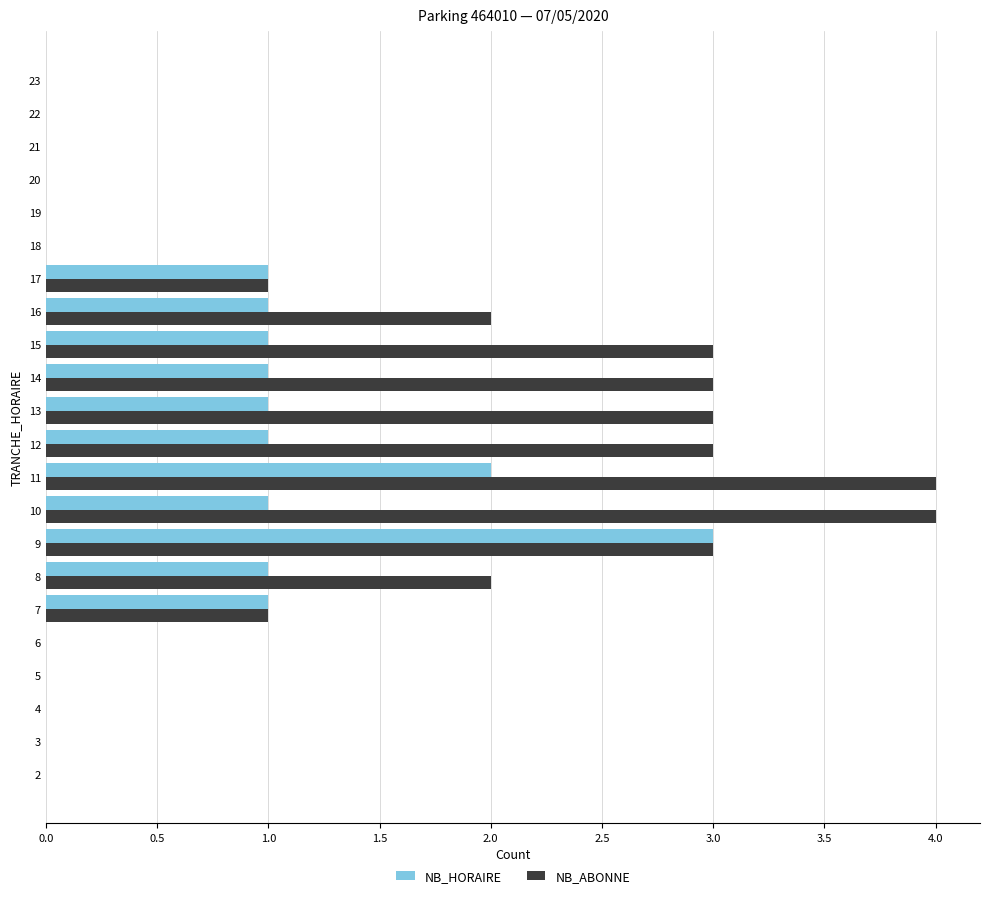

Read the NB_HORAIRE value at 10.

1